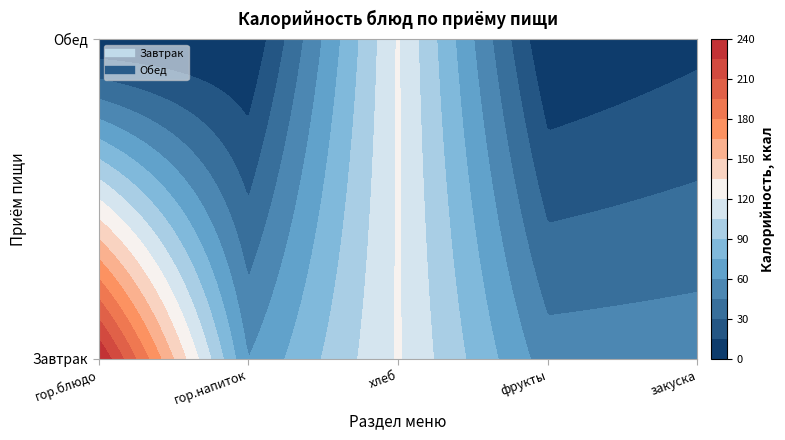

At which label does Завтрак reach its minimum?

фрукты